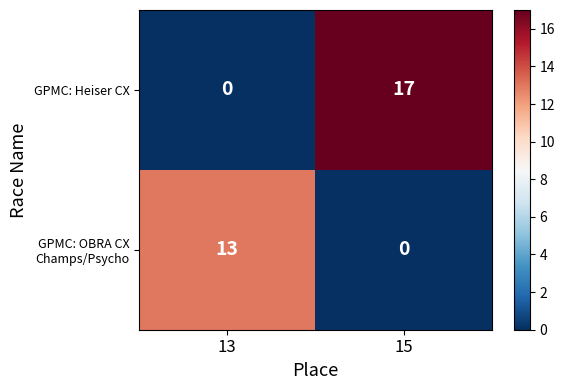

At which label is GPMC: Heiser CX closest to 8?

13